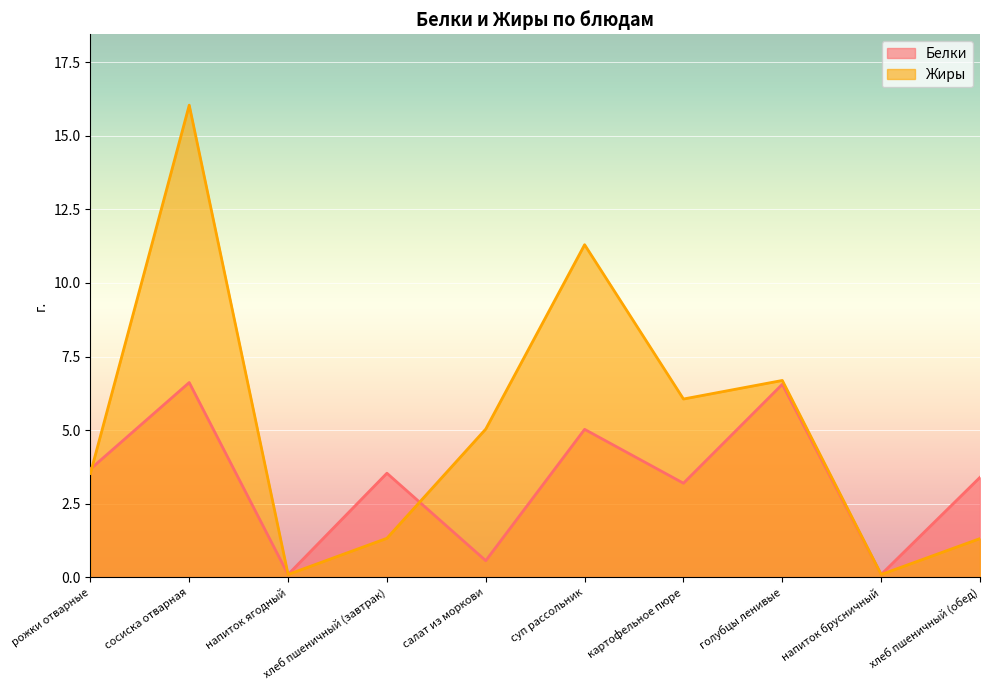

What is the maximum value shown in the chart?

16.0